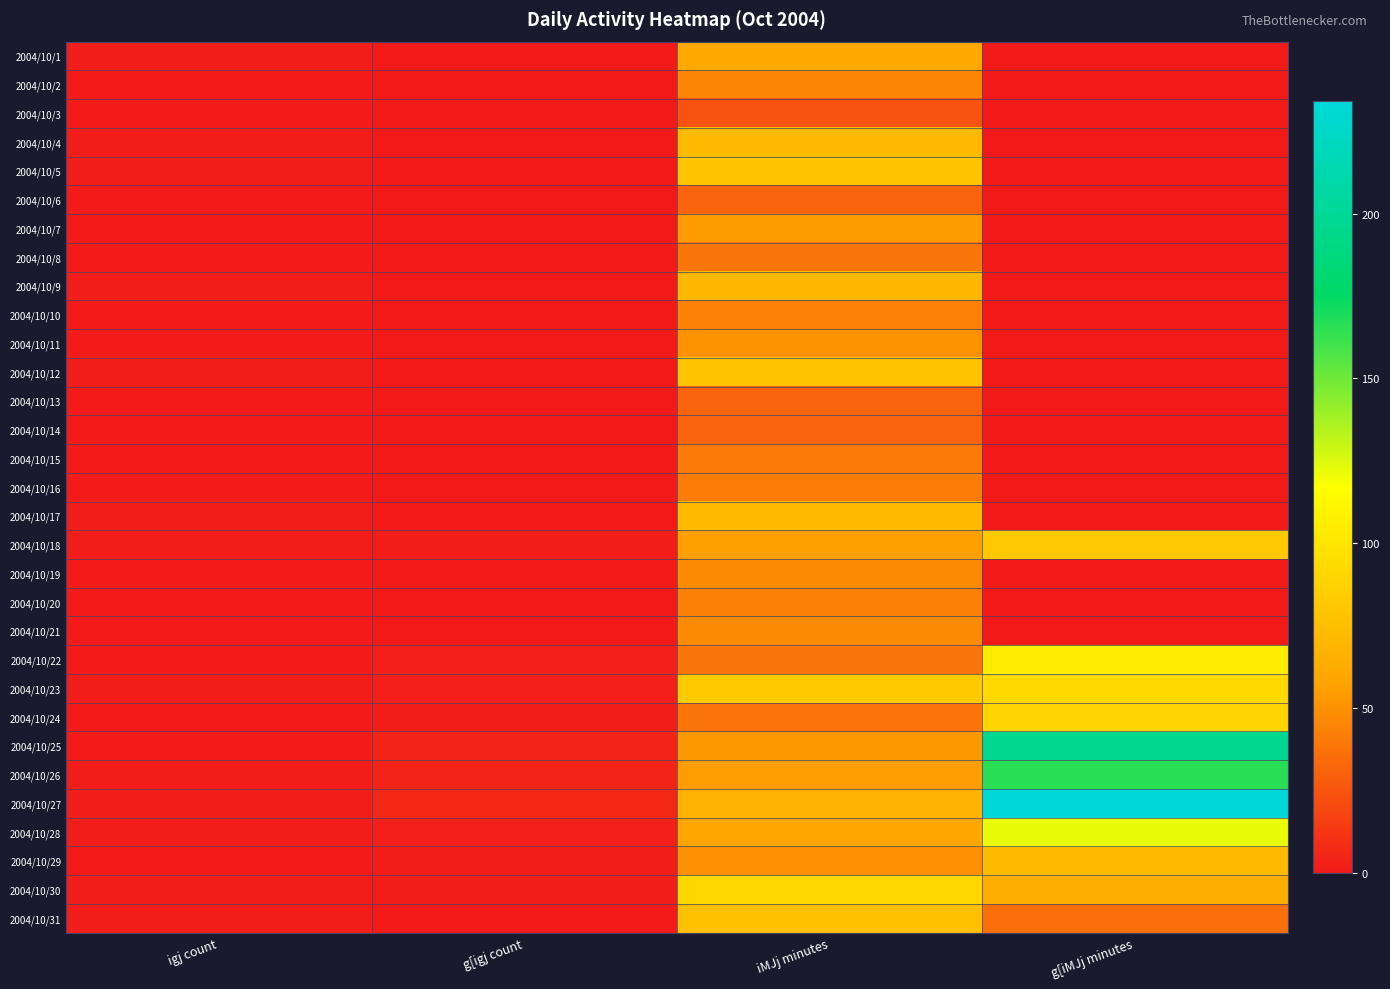

At g[iMJj minutes, list the series in order from smallest to largest.

2004/10/1, 2004/10/2, 2004/10/3, 2004/10/4, 2004/10/5, 2004/10/6, 2004/10/7, 2004/10/8, 2004/10/9, 2004/10/10, 2004/10/11, 2004/10/12, 2004/10/13, 2004/10/14, 2004/10/15, 2004/10/16, 2004/10/17, 2004/10/19, 2004/10/20, 2004/10/21, 2004/10/31, 2004/10/30, 2004/10/29, 2004/10/18, 2004/10/24, 2004/10/23, 2004/10/22, 2004/10/28, 2004/10/26, 2004/10/25, 2004/10/27